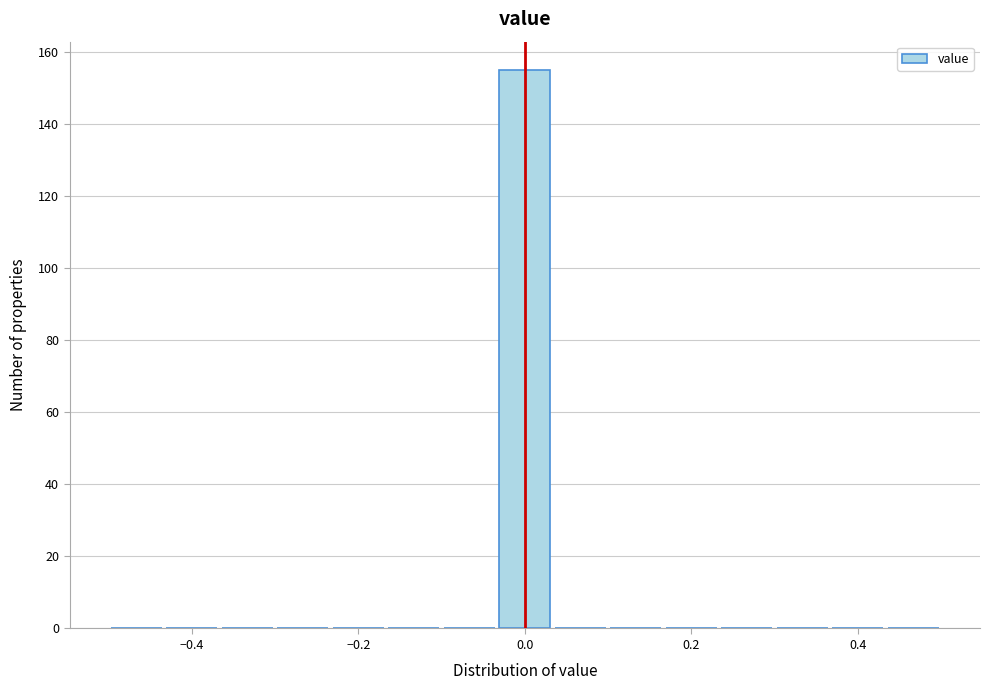

Around what value on the x-axis is the tallest bar? Give the approximate position of its centre, as read against the axis.

0.00